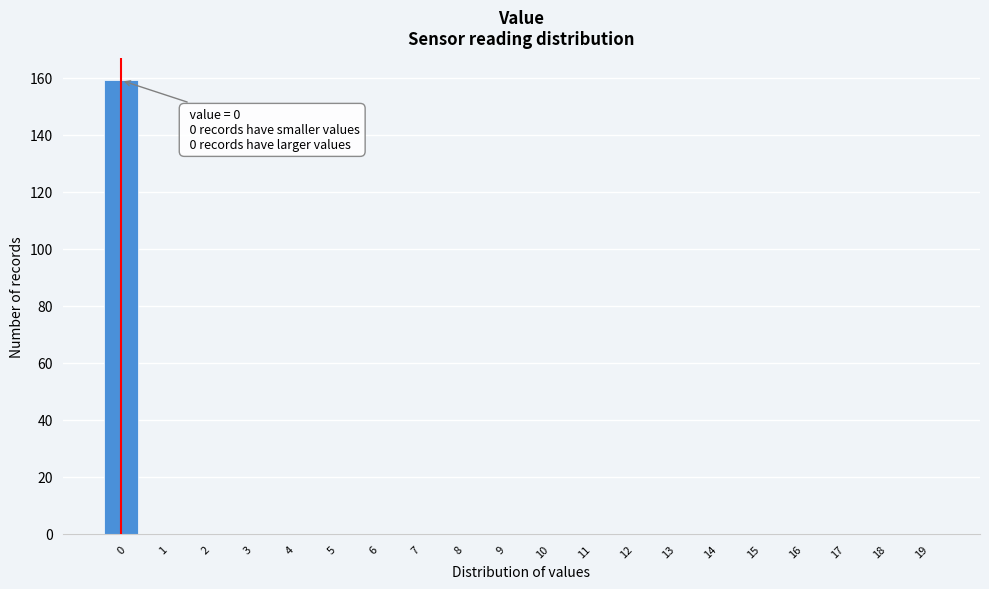

Reading left to right, list all the values displayed in this chart.

0=159	1=0	2=0	3=0	4=0	5=0	6=0	7=0	8=0	9=0	10=0	11=0	12=0	13=0	14=0	15=0	16=0	17=0	18=0	19=0